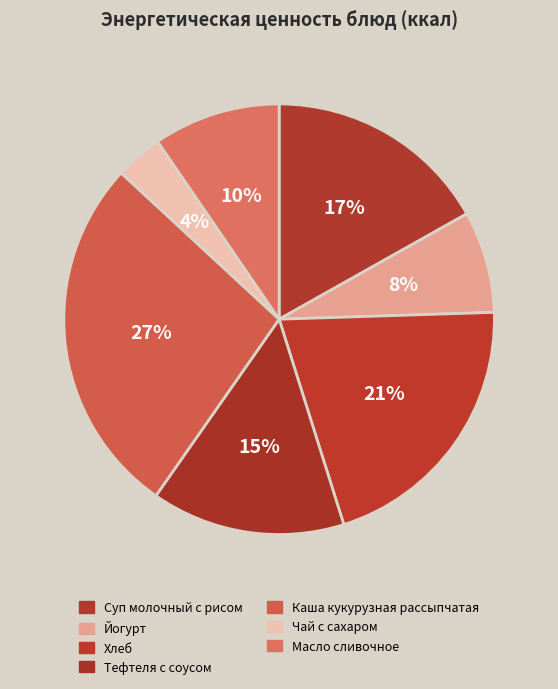

Is it true that Масло сливочное is 10% of the pie?

True